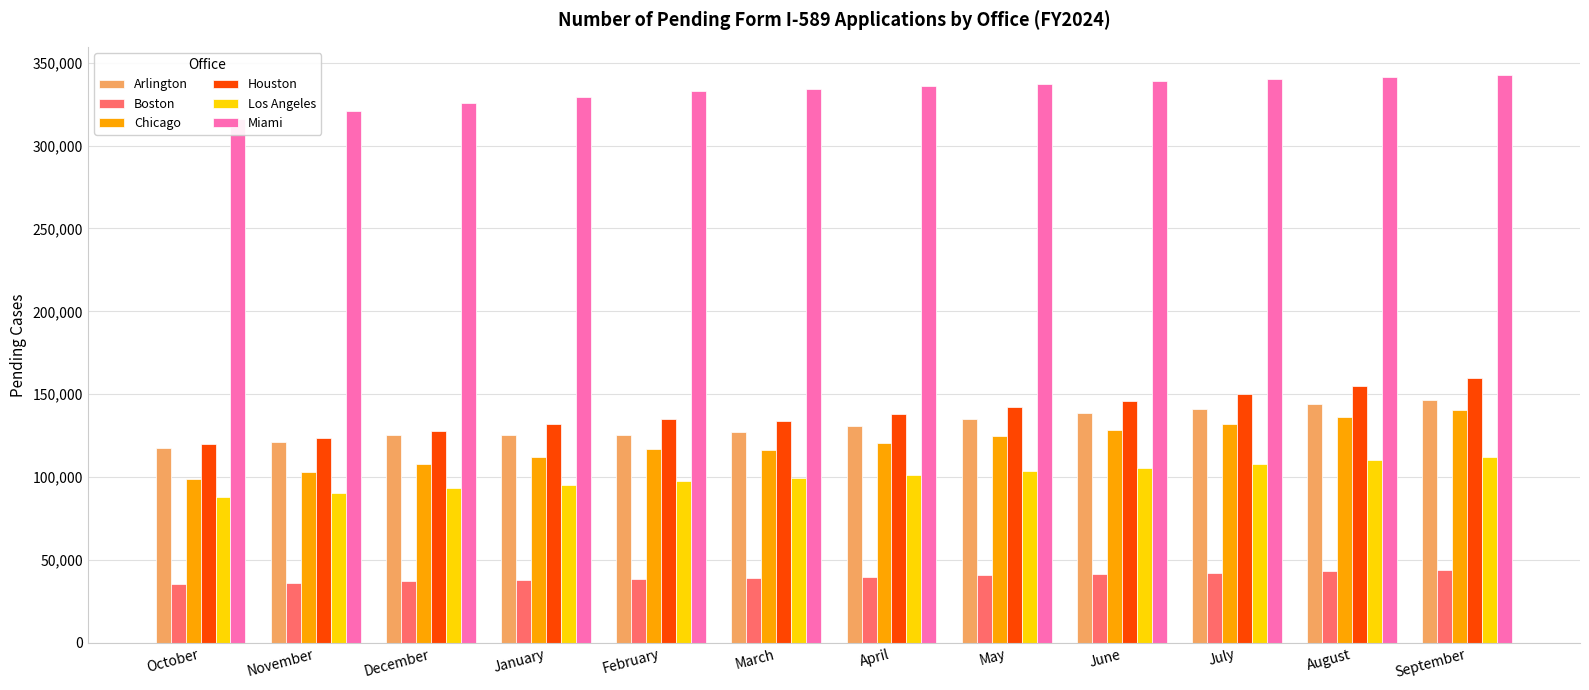

Which series has the largest total across all categories?

Miami